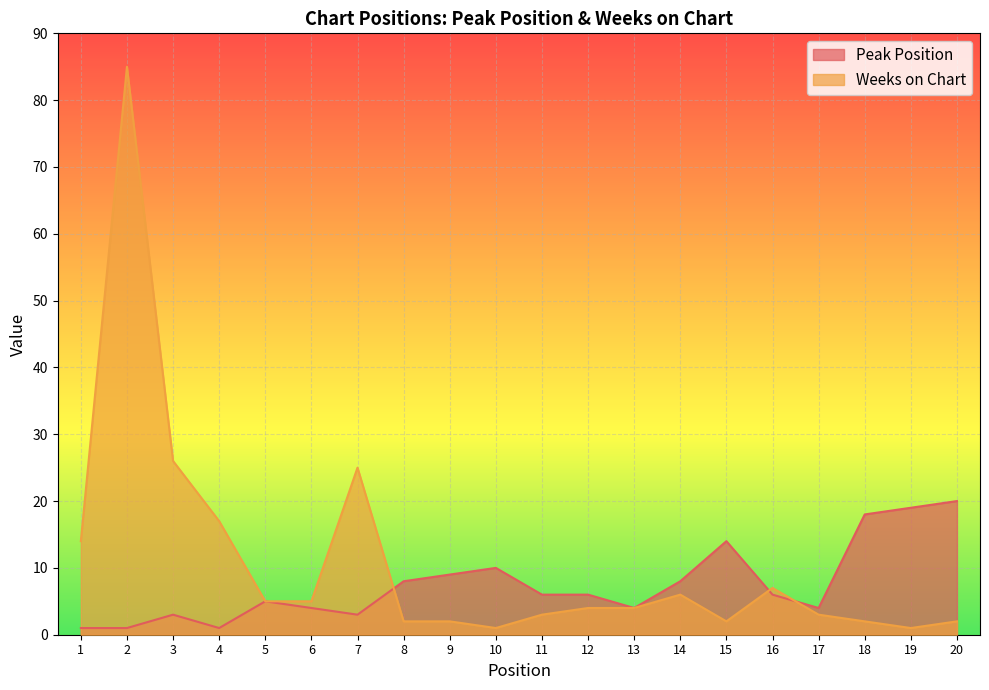

Between which two adjacent categories do Weeks on Chart and Peak Position first intersect?

7 and 8